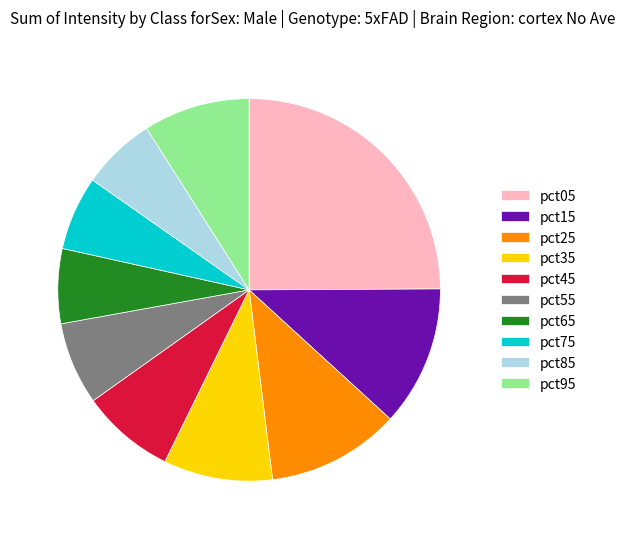

The pct65 slice represents 1% of the pie. True or false?

False